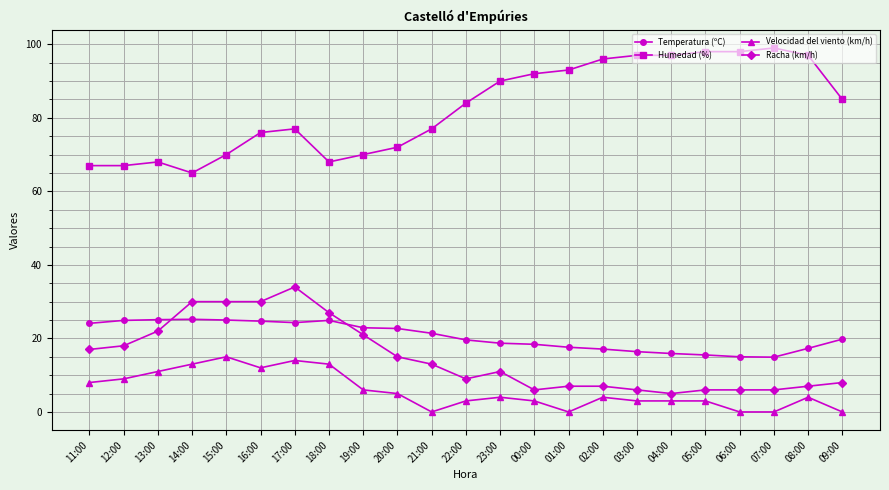

Rank the series by their maximum value, from lowest to highest.

Velocidad del viento (km/h), Temperatura (ºC), Racha (km/h), Humedad (%)